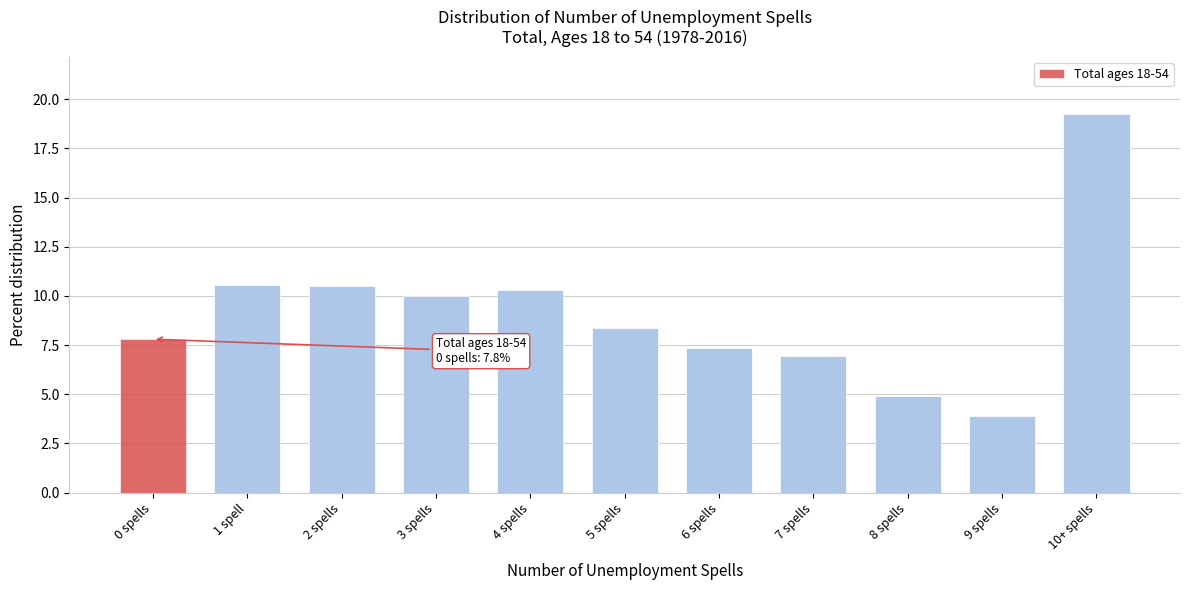

What is the difference between the second highest and minimum values?

6.6